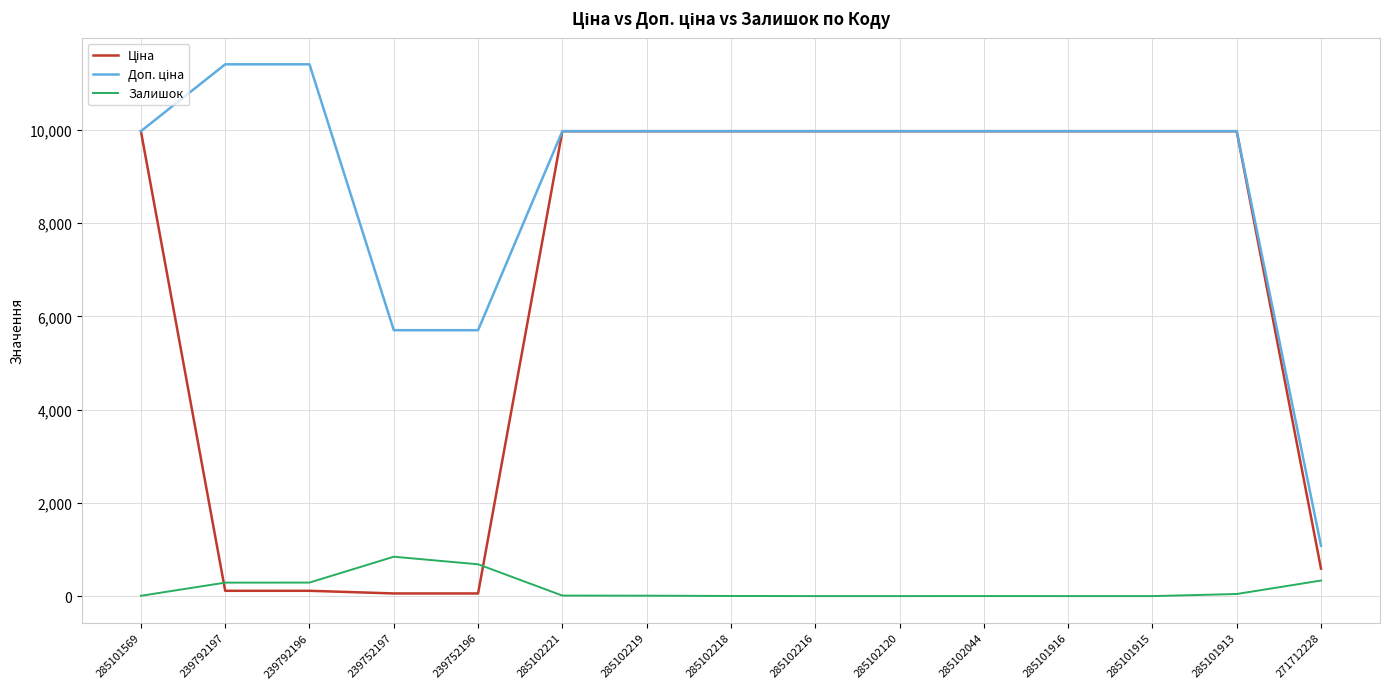

What is the maximum value shown in the chart?

11410.0